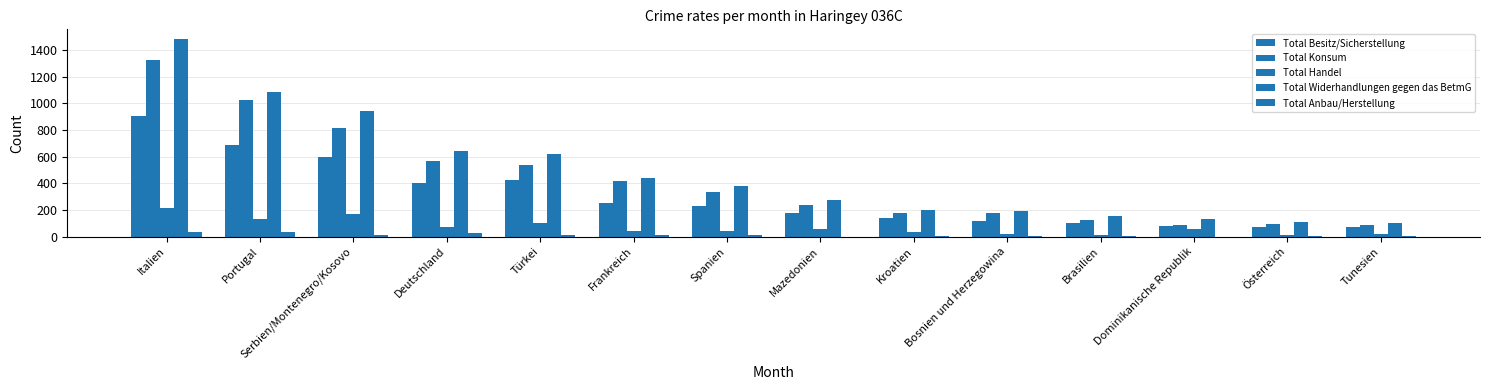

How many series are shown in this chart?

5